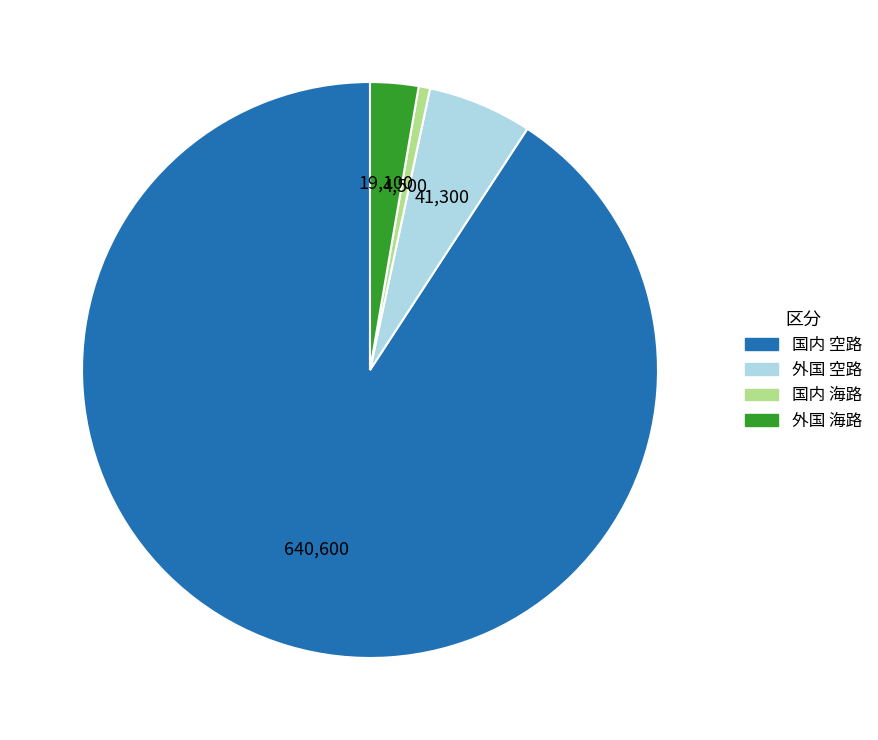

Is there any slice that represents more than half of the pie?

Yes